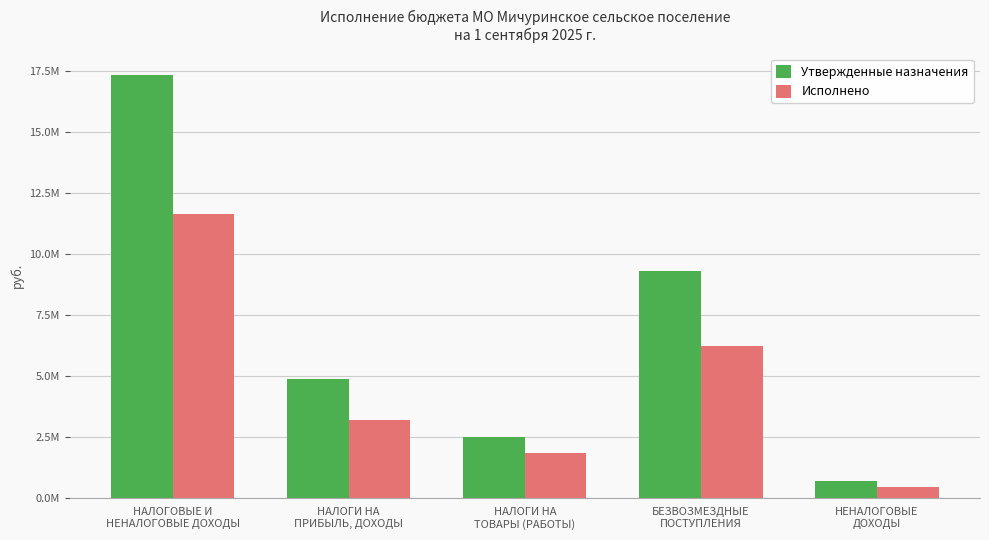

Between НАЛОГИ НА
ТОВАРЫ (РАБОТЫ) and БЕЗВОЗМЕЗДНЫЕ
ПОСТУПЛЕНИЯ, which series saw the biggest shift?

Утвержденные назначения